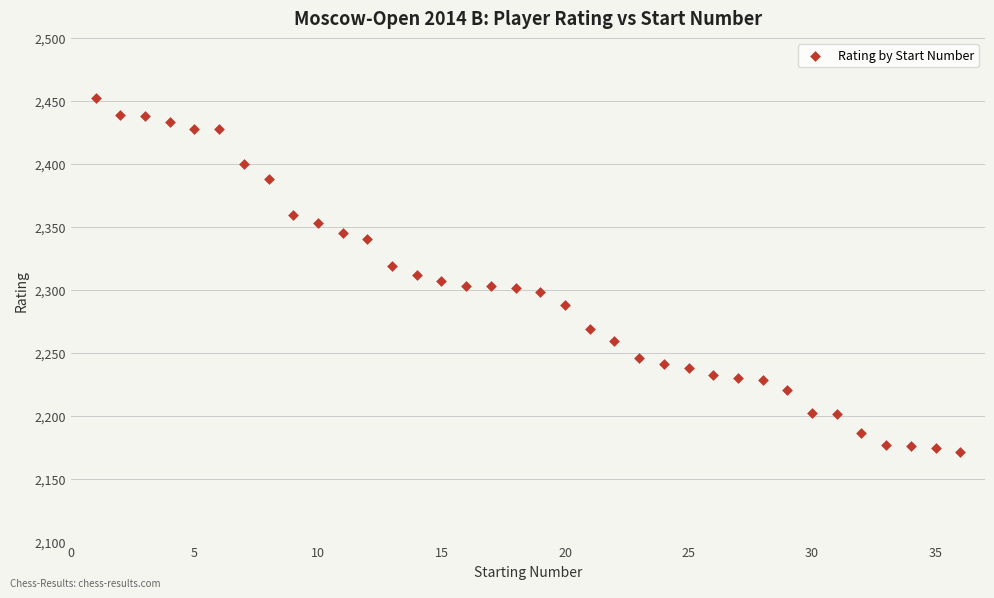

What is the range of X values (max minus min)?

35